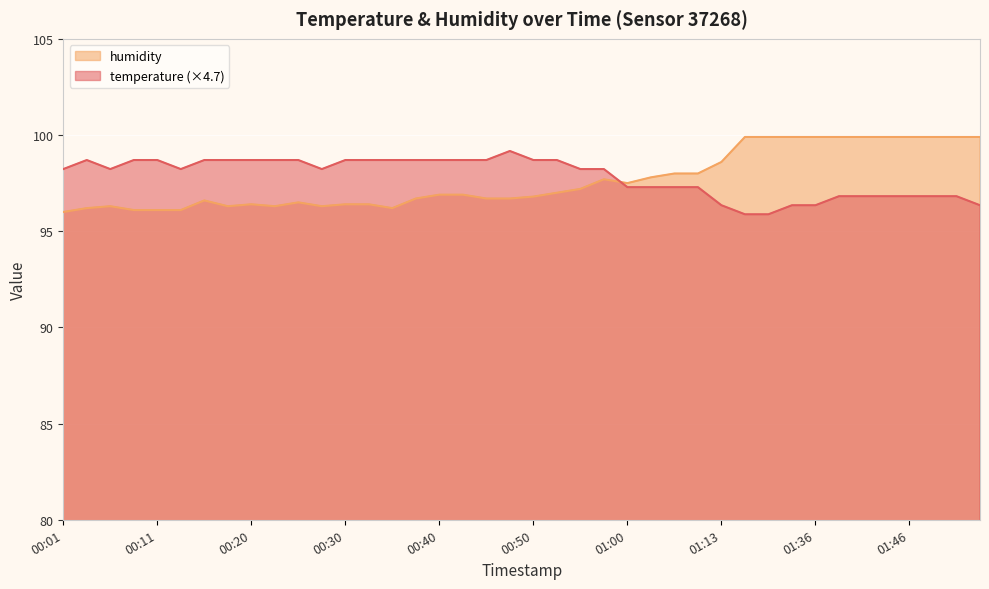

After their last crossing, which series has the higher values: temperature or humidity?

humidity